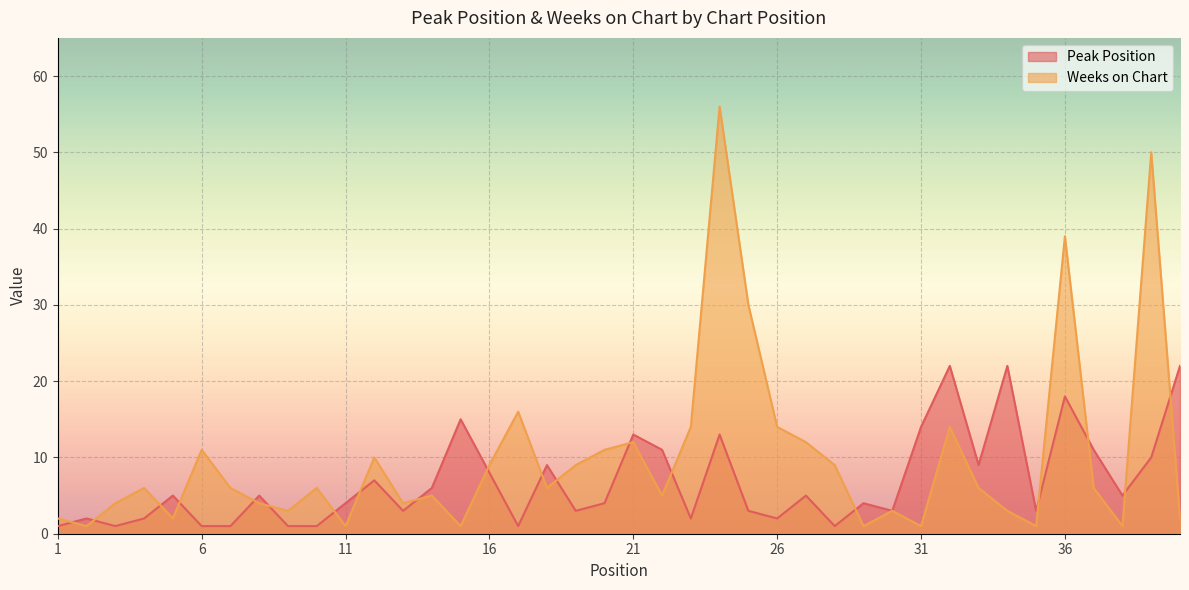

What is the value of the Peak Position point at the 6th from the left?

1